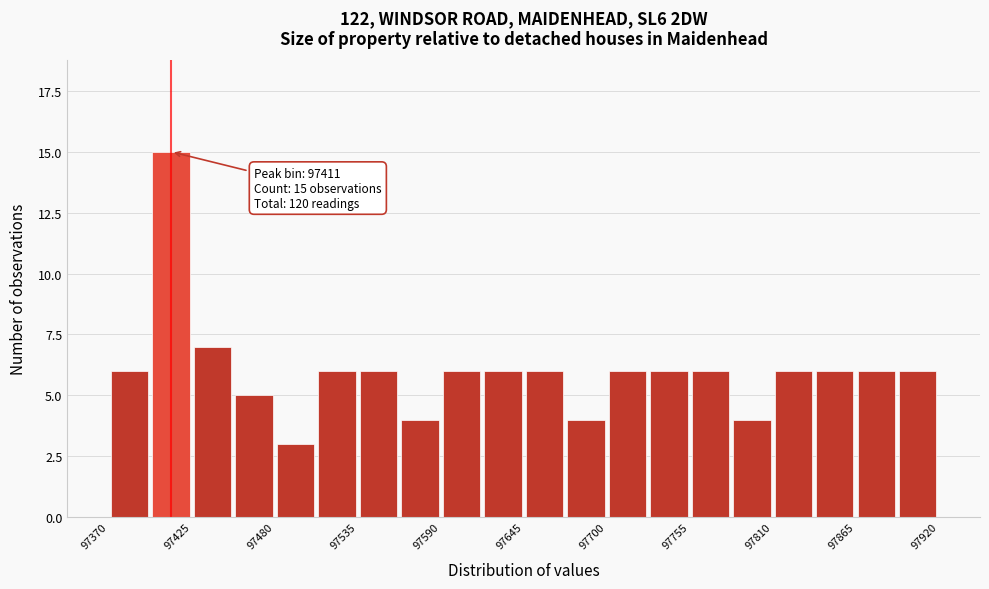

Around what value on the x-axis is the tallest bar? Give the approximate position of its centre, as read against the axis.

97410